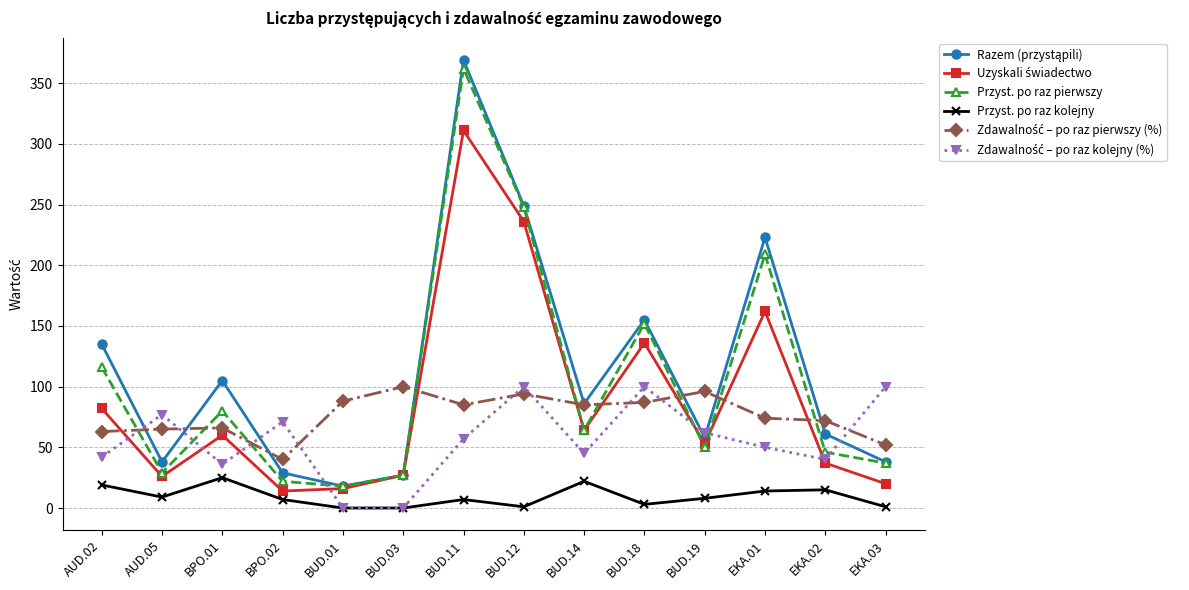

What position from the left is BPO.02?

4